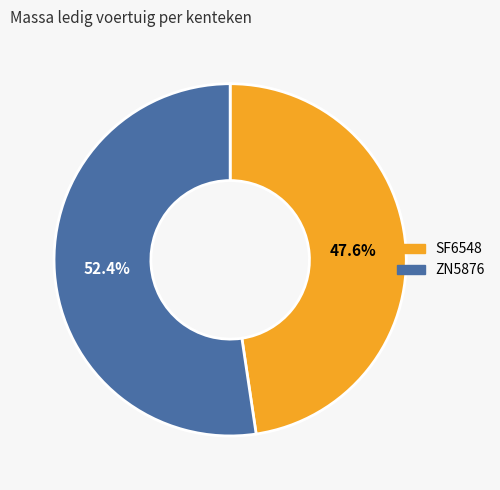

Count the number of slices in the pie.

2